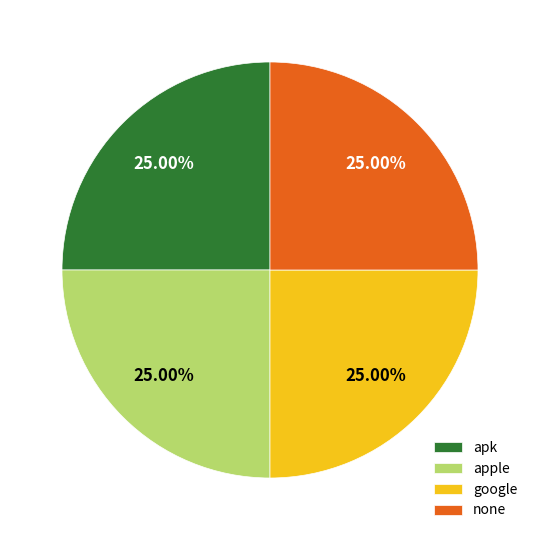

Does none represent more than half of the total?

No